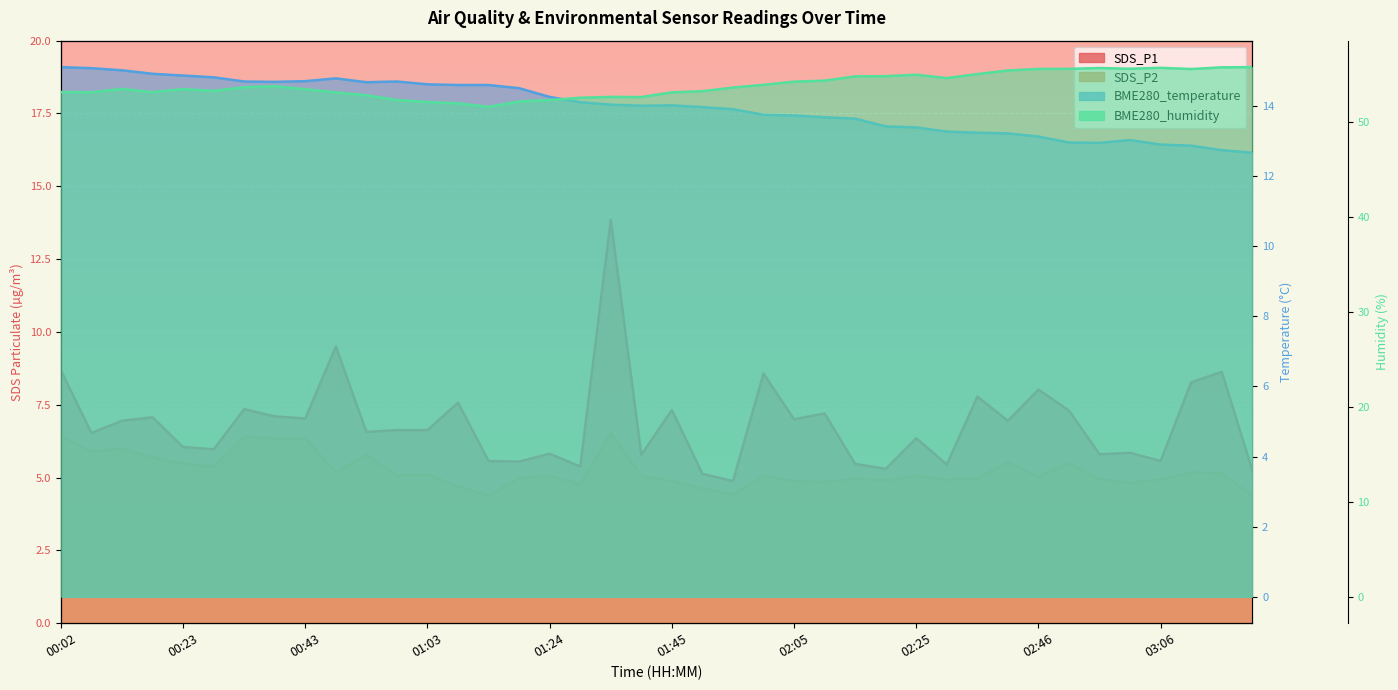

What are all the series names shown in the legend?

SDS_P1, SDS_P2, BME280_temperature, BME280_humidity